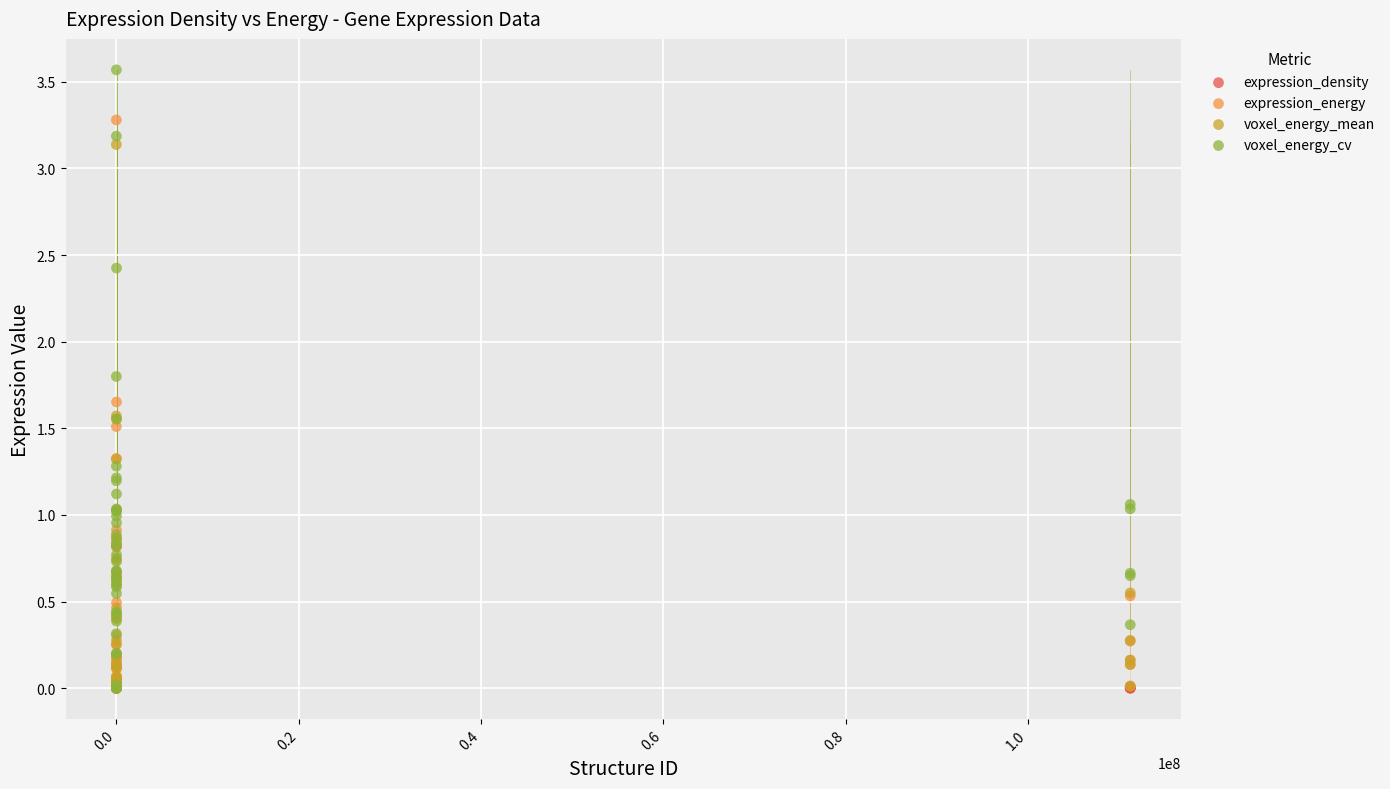

Which series has the widest spread of Y values?

voxel_energy_cv